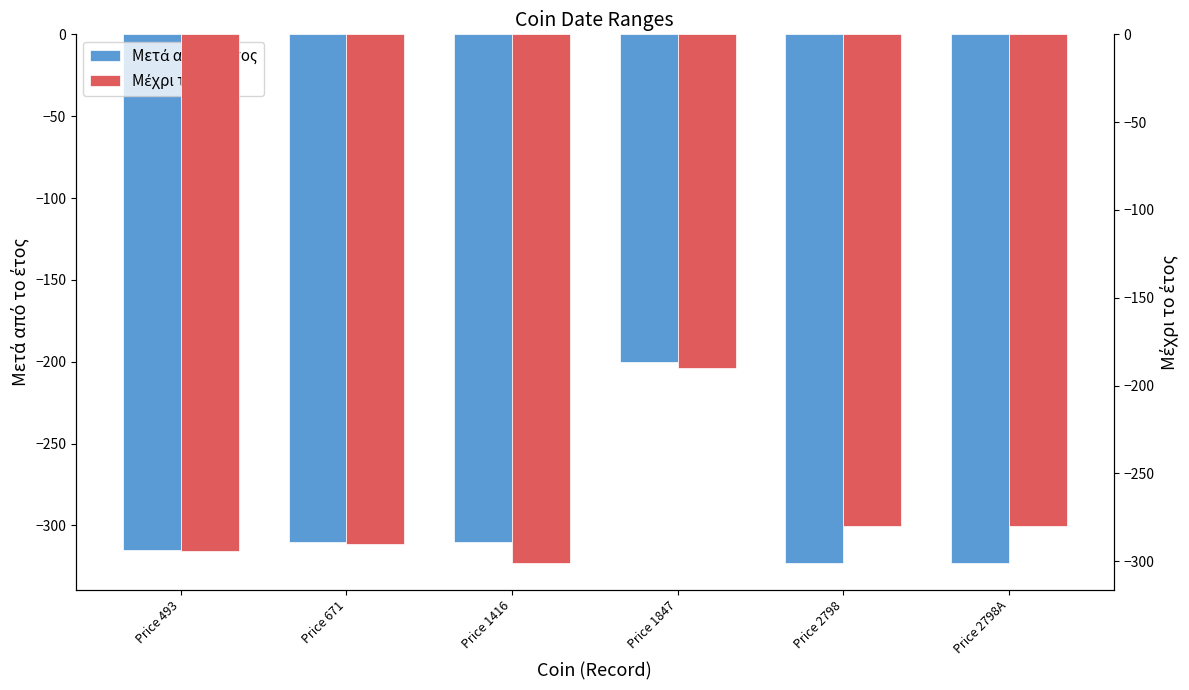

What is the difference between the second highest and minimum values in the Μετά από το έτος series?

13